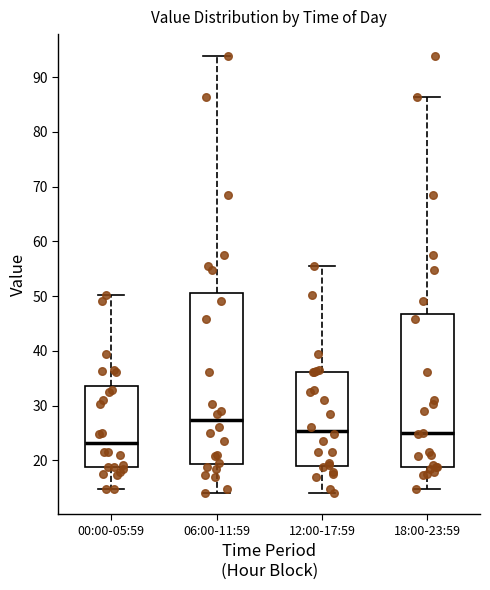

Reading left to right, read every box against the y-axis: the position of its median line, the range the box covers, and the ends of its whiskers. The values are not printed on the chart, so give them approximately, as read against the axis.

00:00-05:59: median 23, box 19 to 34, whiskers 15 to 50
06:00-11:59: median 27, box 19 to 51, whiskers 14 to 94
12:00-17:59: median 25, box 19 to 36, whiskers 14 to 56
18:00-23:59: median 25, box 19 to 47, whiskers 15 to 86